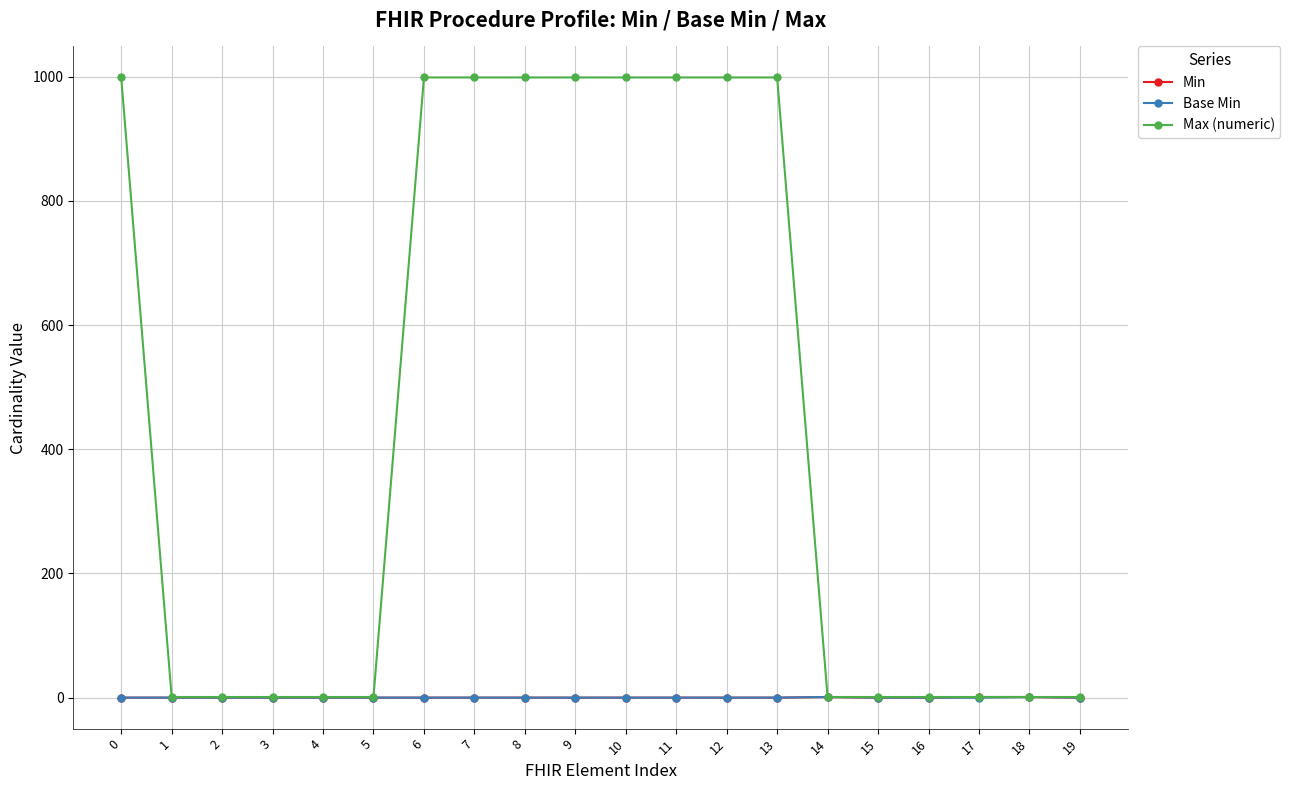

The value of Max (numeric) at 8 is 999. True or false?

True